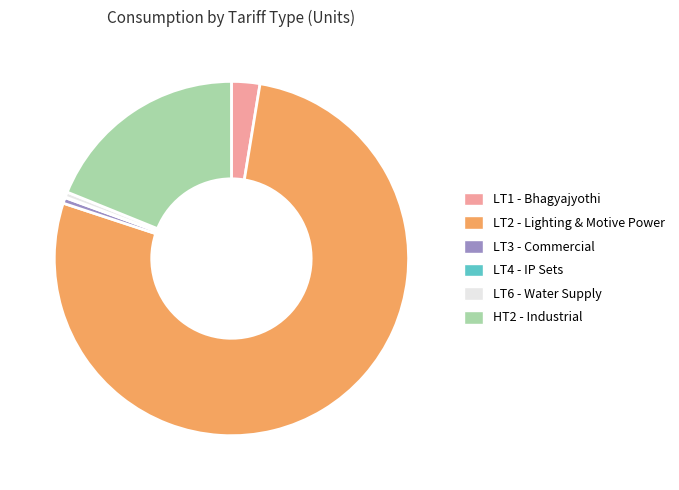

Is there a majority slice in this chart?

Yes